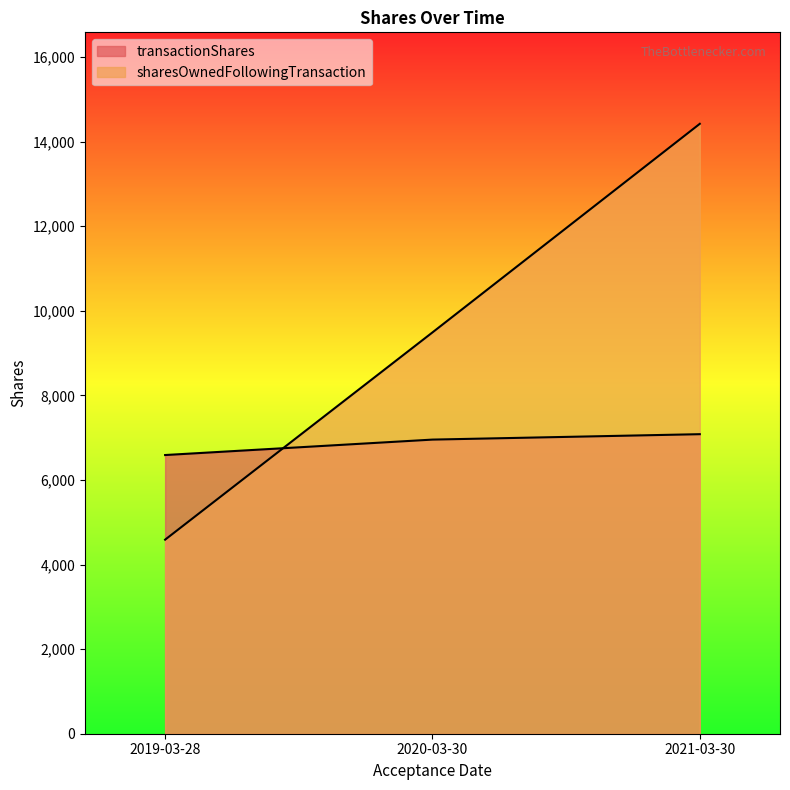

What is the average value of the sharesOwnedFollowingTransaction series?

9499